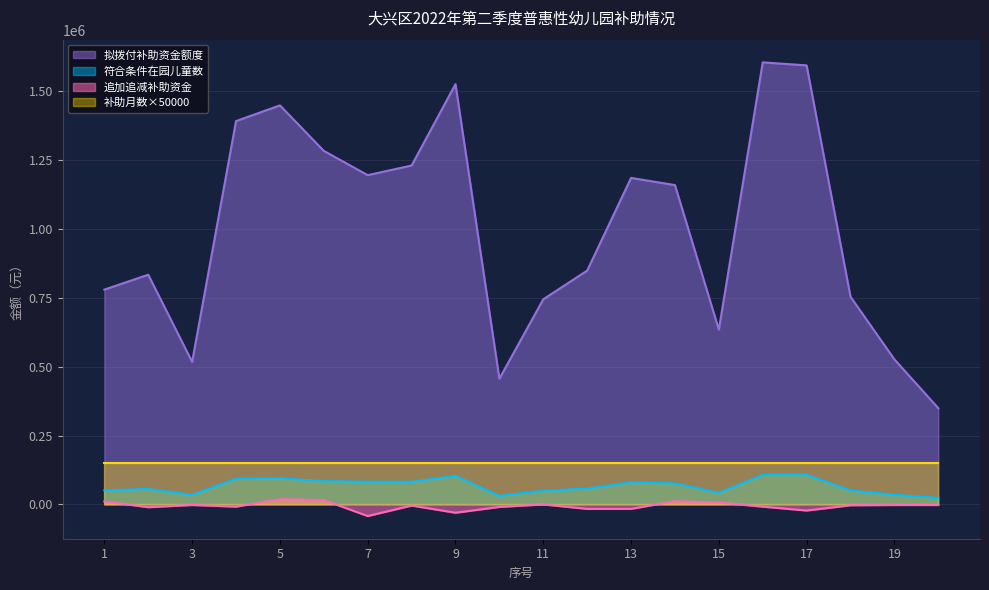

What is the lowest value of the 符合条件在园儿童数 series?

23400